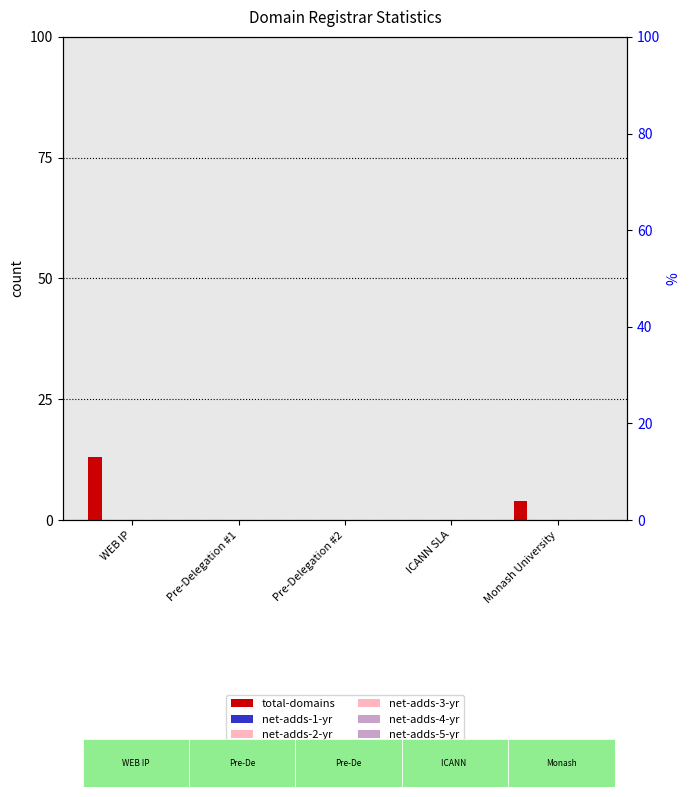

Reading left to right, transcribe all the data shown in this chart.

total-domains: 13	0	0	0	4
net-adds-1-yr: 0	0	0	0	0
net-adds-2-yr: 0	0	0	0	0
net-adds-3-yr: 0	0	0	0	0
net-adds-4-yr: 0	0	0	0	0
net-adds-5-yr: 0	0	0	0	0